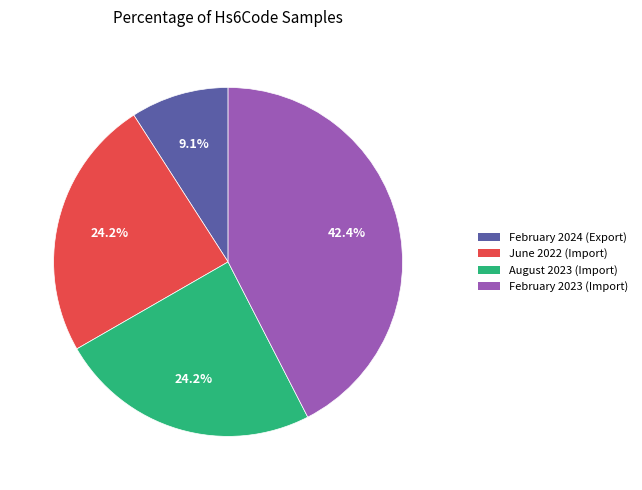

What percentage is the June 2022 (Import) slice, to the nearest percent?

24%